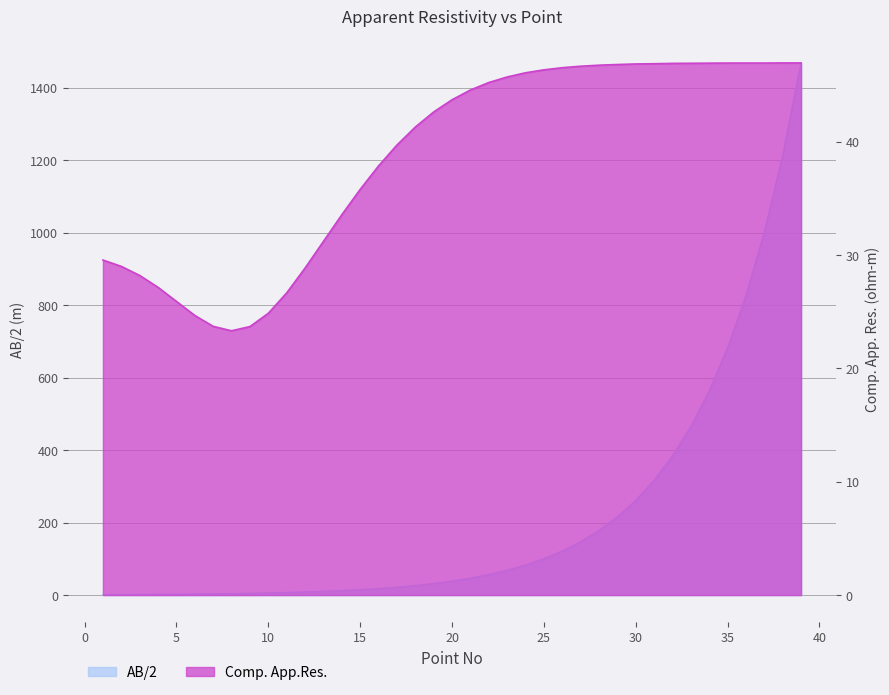

At which label does Comp. App.Res. first exceed 43?

20